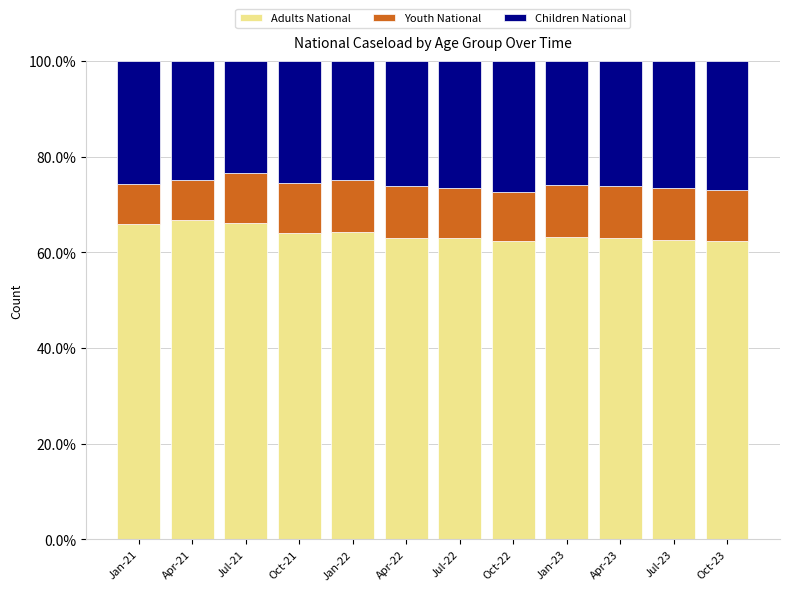

What is the total value across all series at Jan-22?

100.0